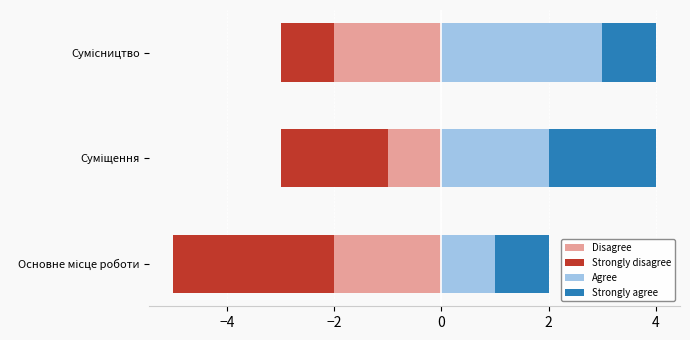

At how many categories does at least one series exceed 2?

1